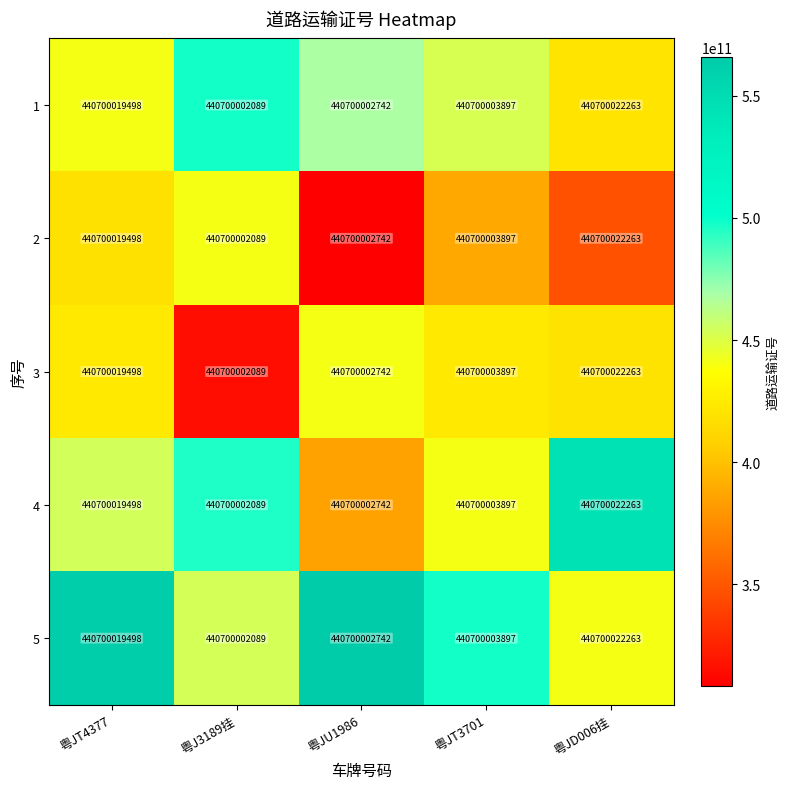

What is the total value across all series at 粤JU1986?

2168191177905.7